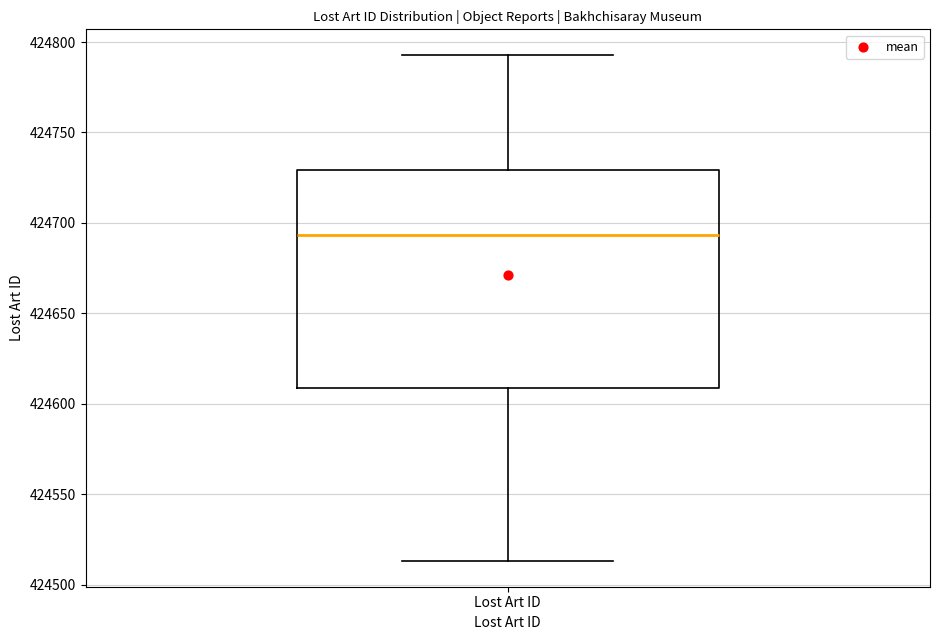

Read this box plot against the y-axis: the position of the median line, the range covered by the box, and the ends of both whiskers. The values are not printed on the chart, so give them approximately, as read against the axis.

median 424695, box 424610 to 424730, whiskers 424515 to 424795